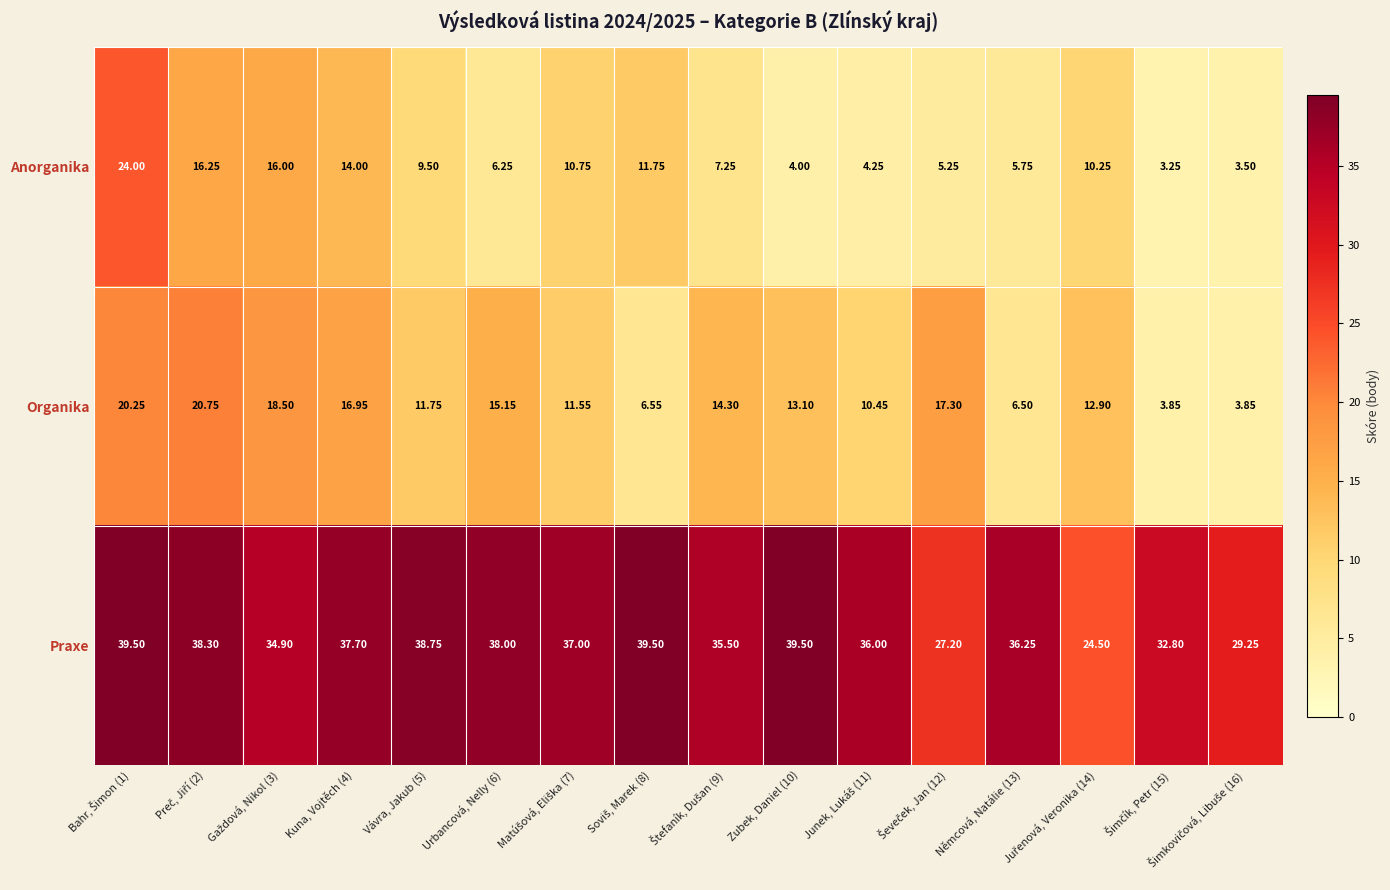

Which series has the largest range (max minus min)?

Anorganika